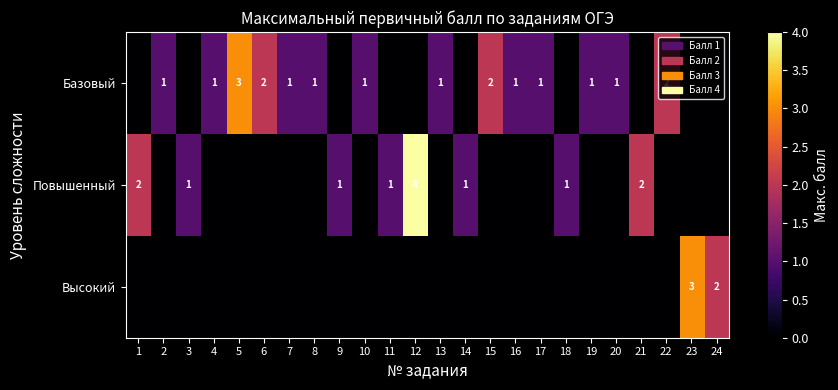

How many distinct data groups are displayed?

3